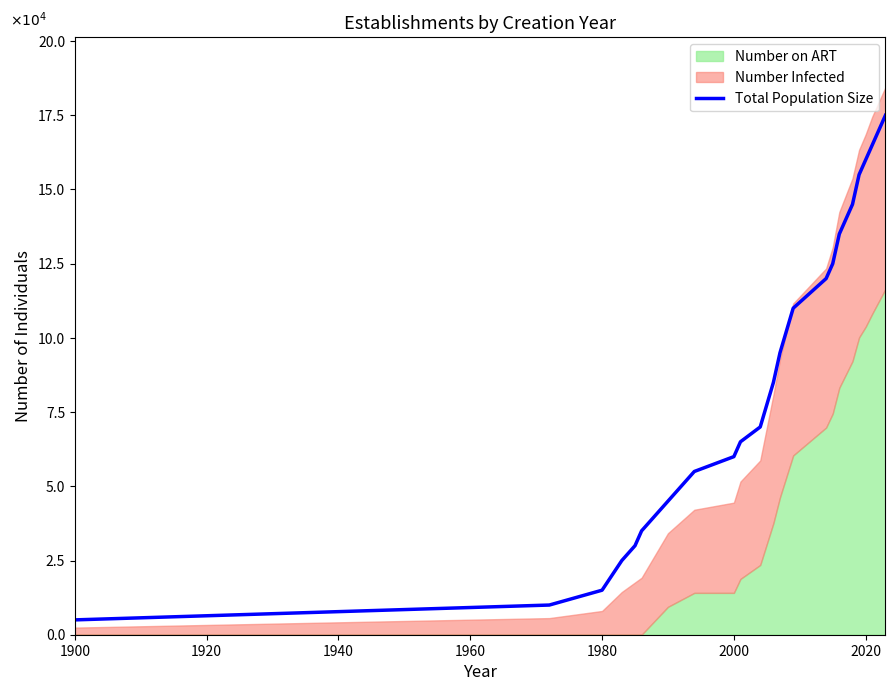

What is the difference between the maximum and second lowest values?

165000